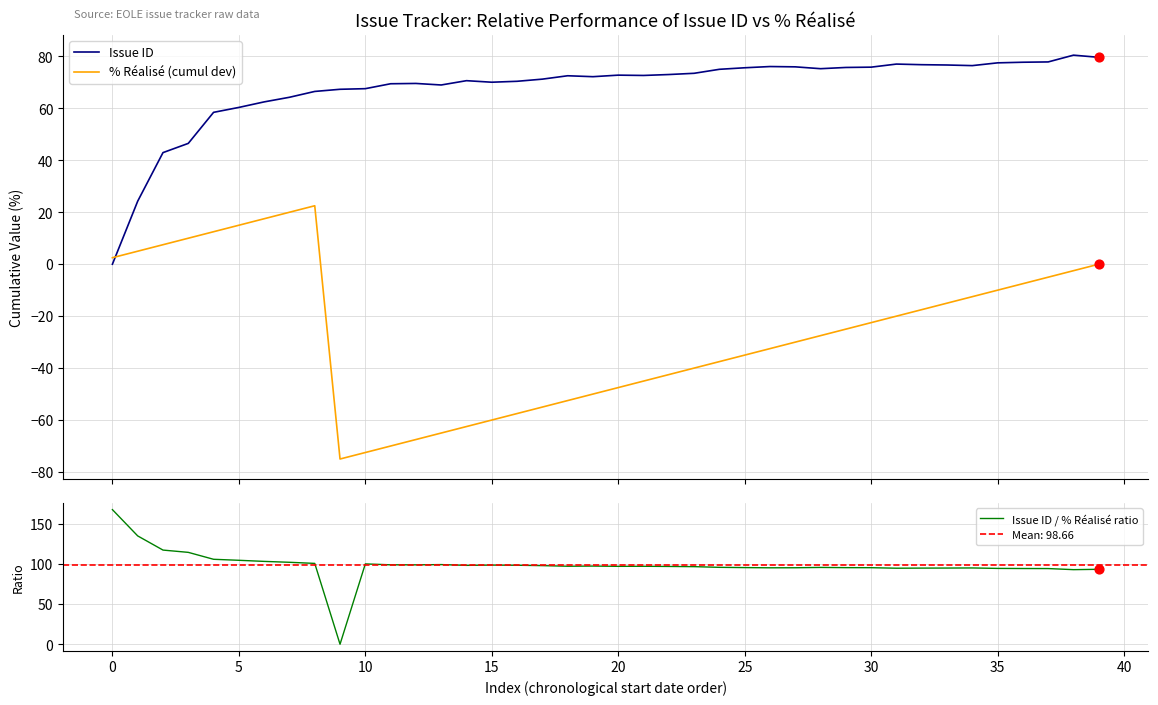

Which series reaches the minimum Y coordinate?

% Réalisé (cumul dev)